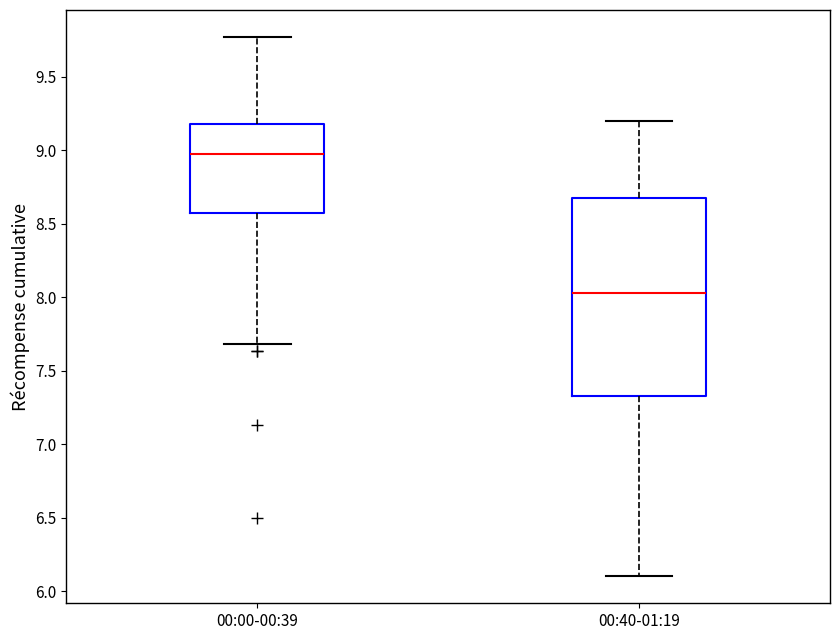

Reading left to right, transcribe this box plot: for each box, give where its median line is, the range the box spans, and where its two whiskers end, as read against the y-axis. The values are not printed on the chart, so give them approximately, as read against the axis.

00:00-00:39: median 9.00, box 8.55 to 9.20, whiskers 7.70 to 9.75
00:40-01:19: median 8.05, box 7.35 to 8.70, whiskers 6.10 to 9.20